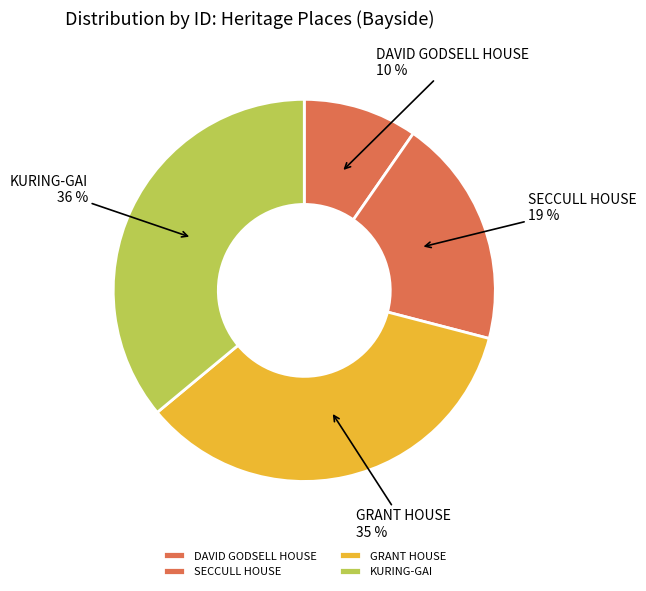

Which slice is the largest?

KURING-GAI